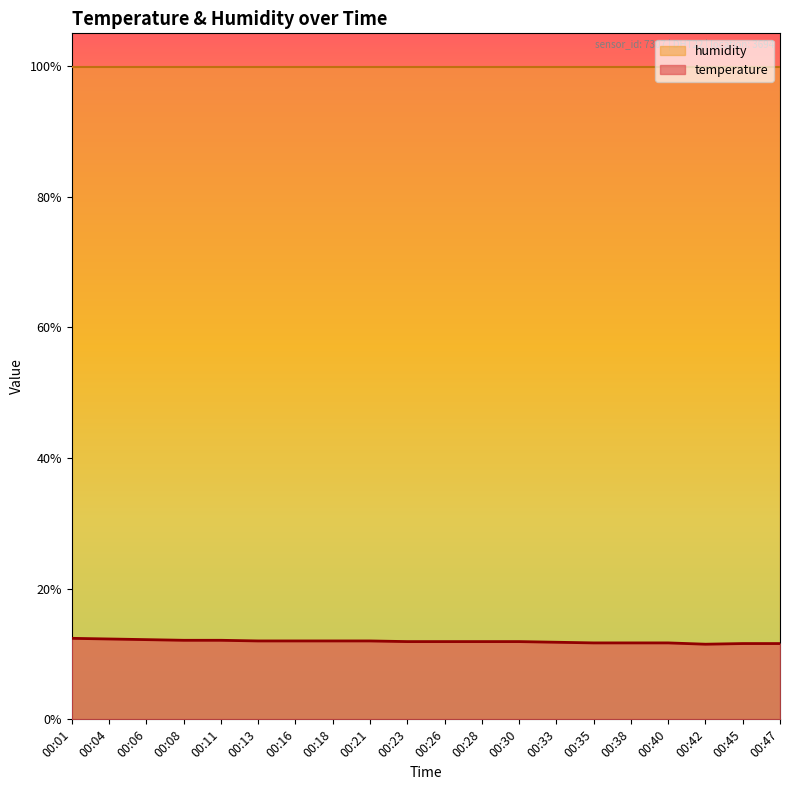

What is the value of the 3rd point from the left?

12.2